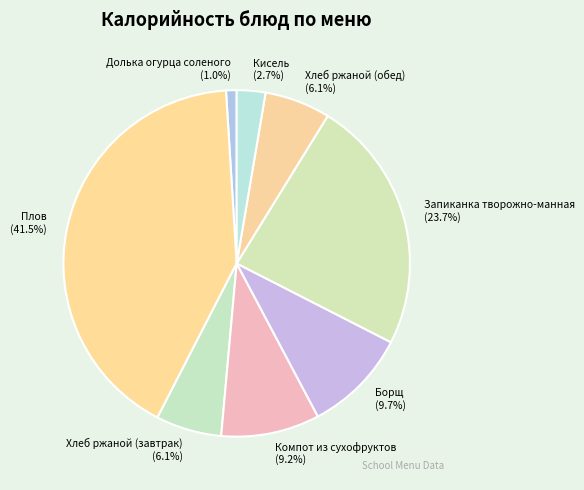

True or false: Долька огурца соленого accounts for 11% of the total.

False